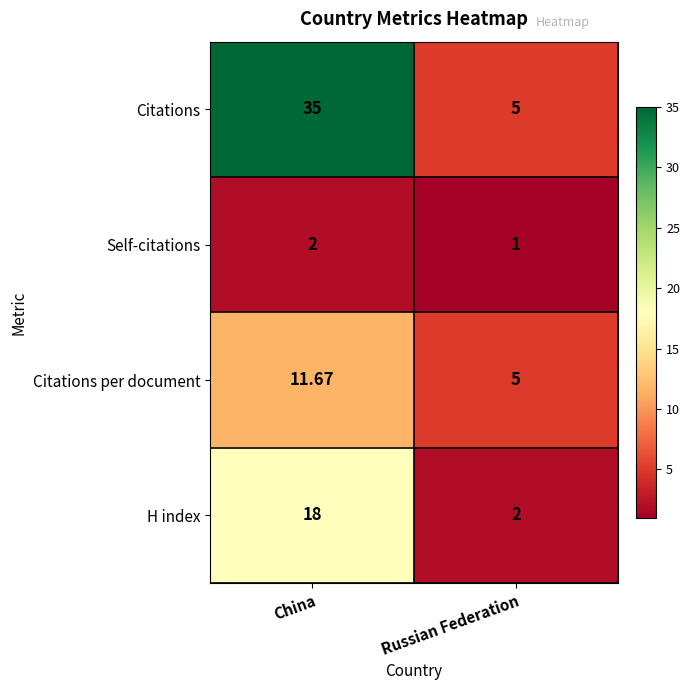

Rank the categories by Self-citations value from lowest to highest.

Russian Federation, China